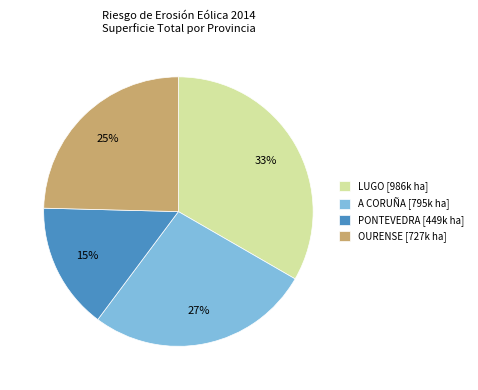

Which slice is the smallest?

PONTEVEDRA